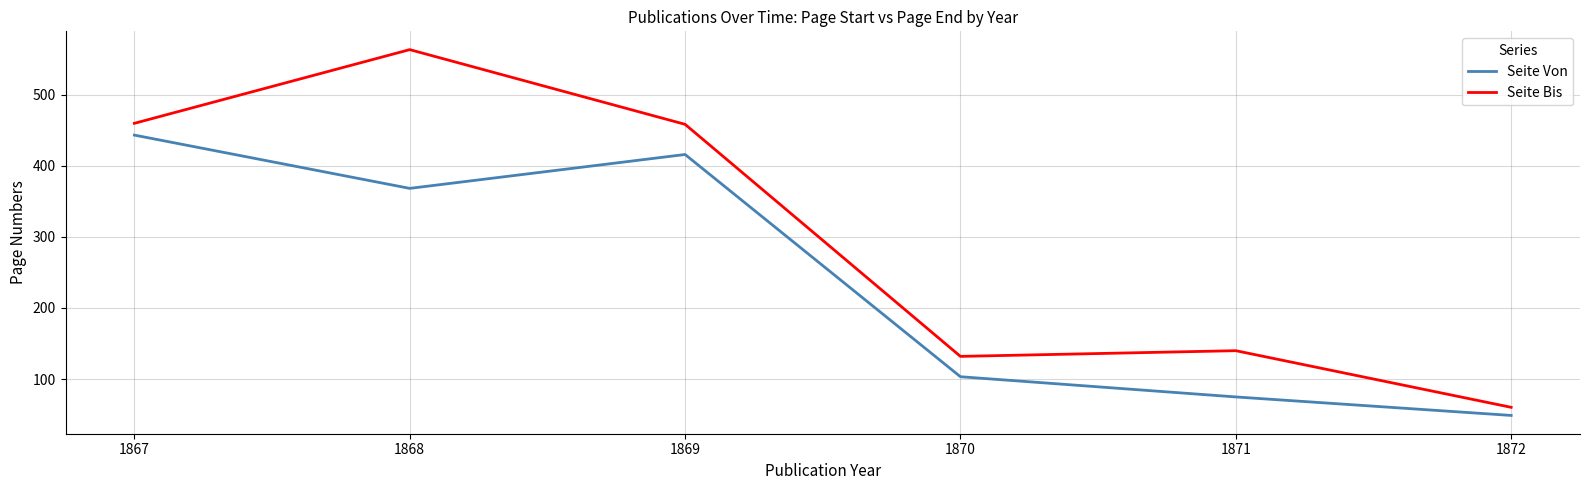

What is the difference between the maximum and second lowest values in the Seite Von series?

368.0